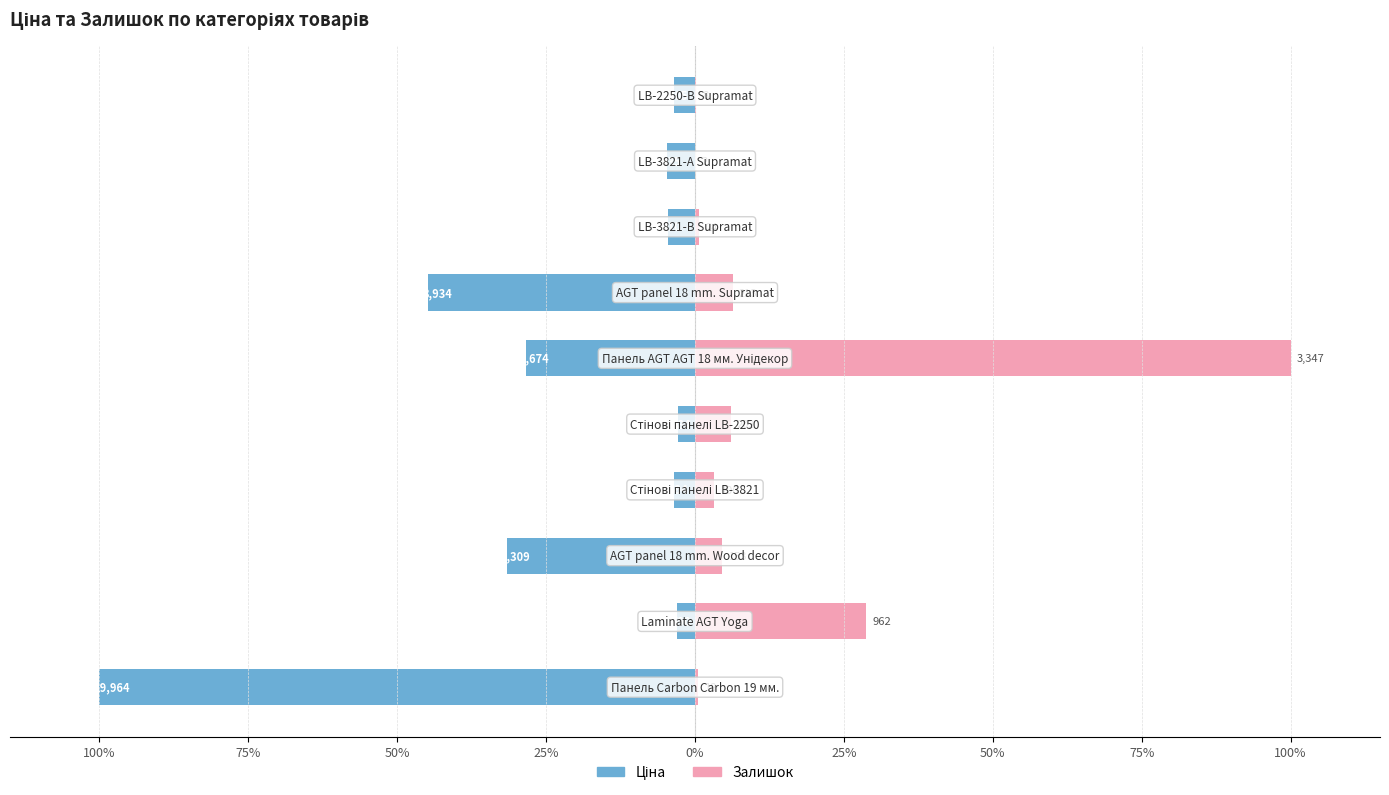

True or false: Ціна has a value of -44.8 at 50%.

True